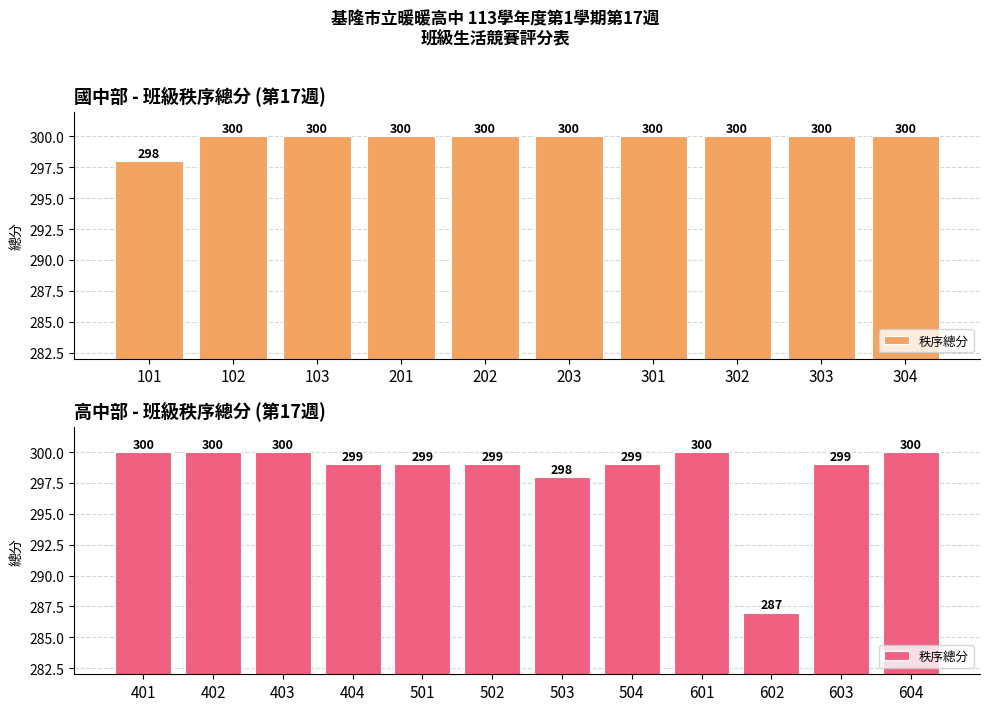

The chart shows a value of 300 at 601. True or false?

True